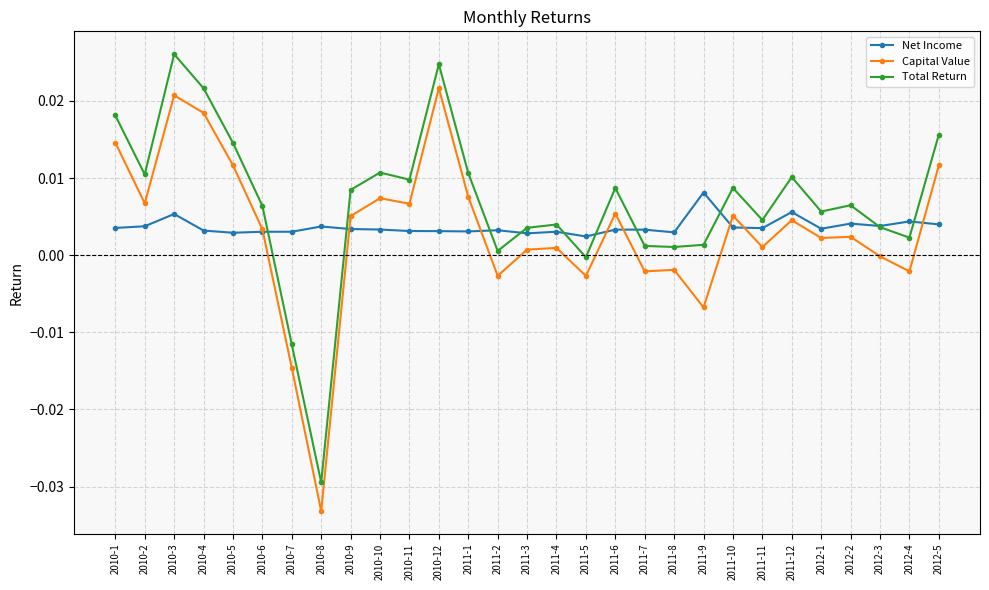

Which series changed the most between 2010-8 and 2011-12?

Total Return